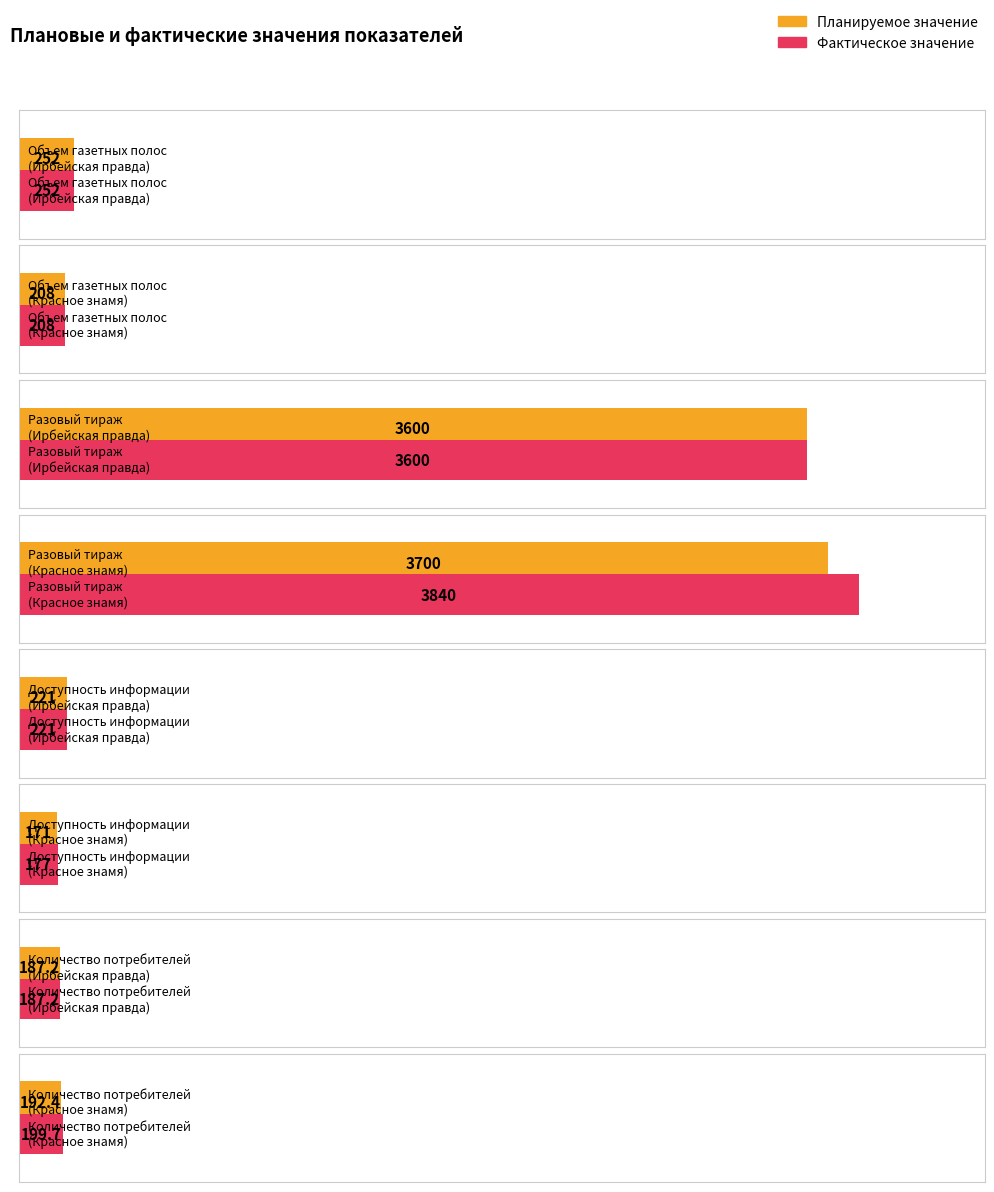

True or false: Фактическое значение has a value of 187.2 at Количество потребителей
(Ирбейская правда).

True